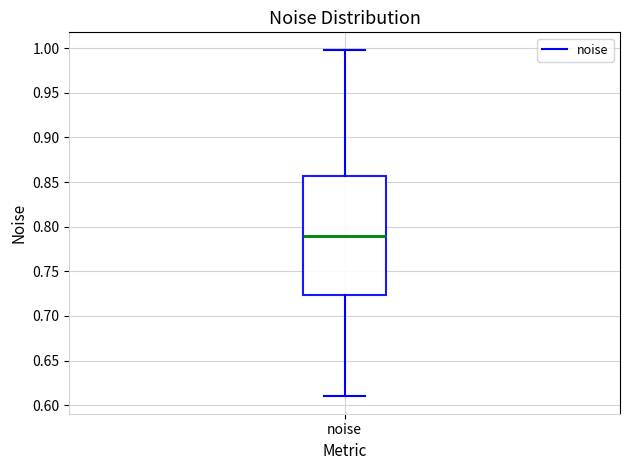

Transcribe this box plot: give where the median line is, the range the box spans, and where the two whiskers end, as read against the y-axis. The values are not printed on the chart, so give them approximately, as read against the axis.

median 0.790, box 0.725 to 0.855, whiskers 0.610 to 1.000